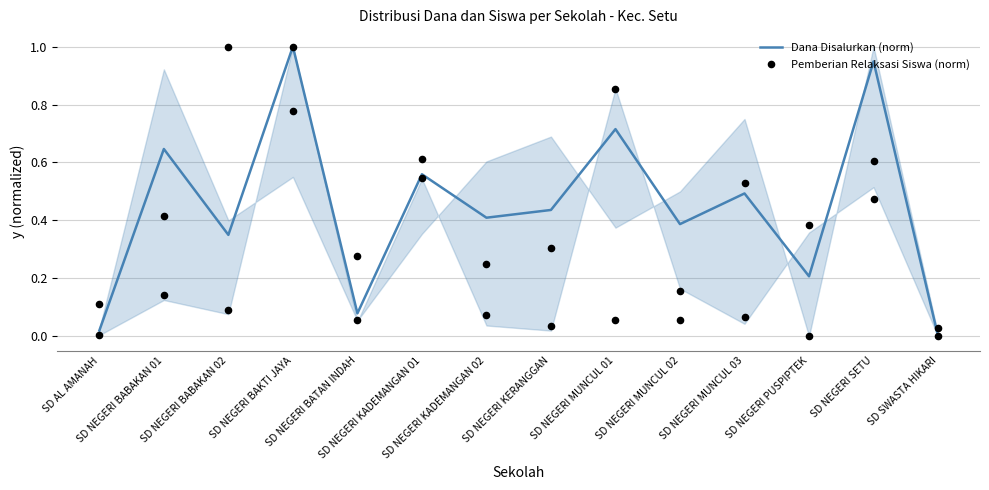

Is the value of Dana Disalurkan (norm) at SD NEGERI BAKTI JAYA greater than the value of Pemberian Relaksasi Siswa (norm) at SD NEGERI BABAKAN 02?

Yes